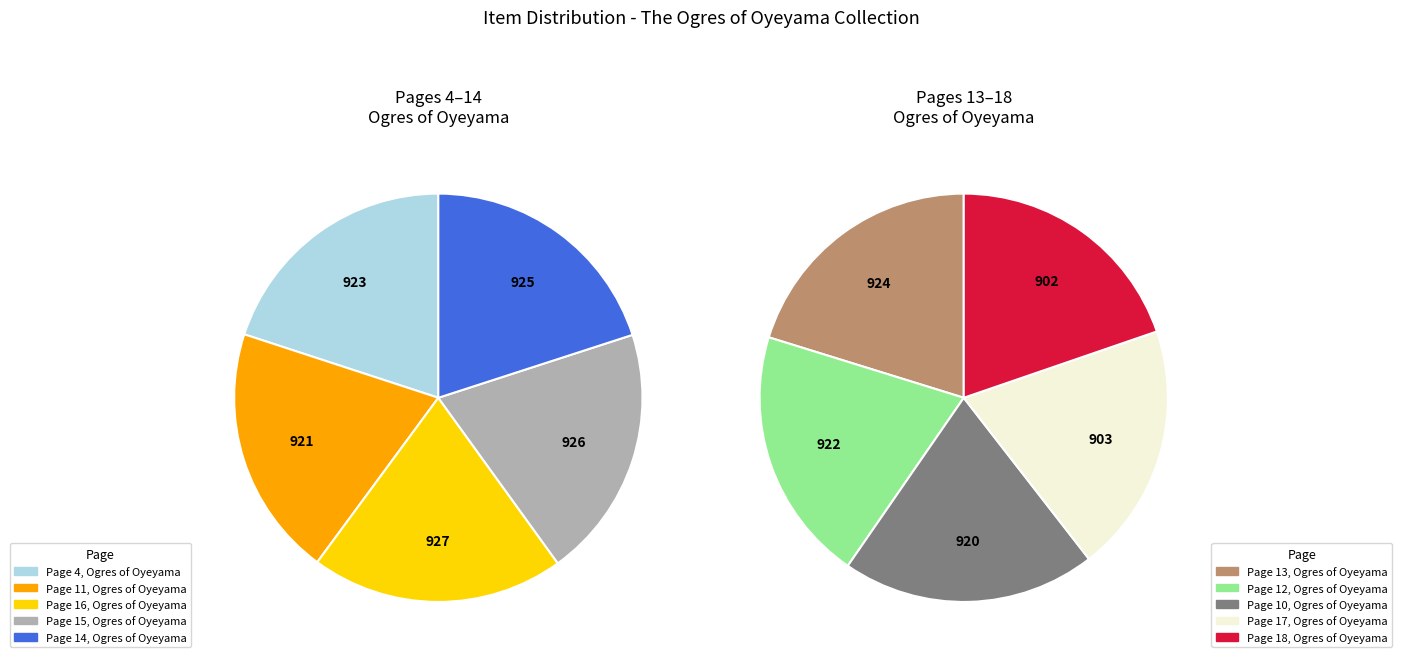

How many slices are in this pie chart?

10